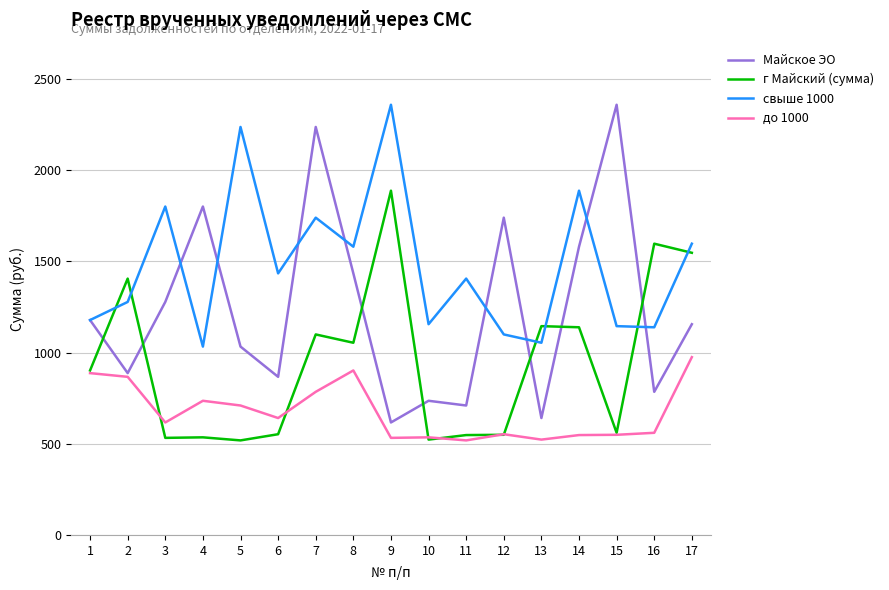

How many values in the г Майский (сумма) series exceed 902?

9